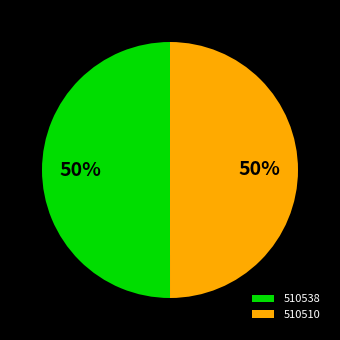

Is it true that 510510 is 45% of the pie?

False